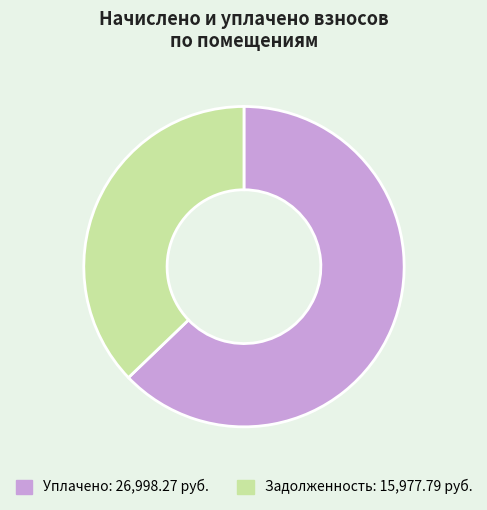

Count the number of slices in the pie.

2